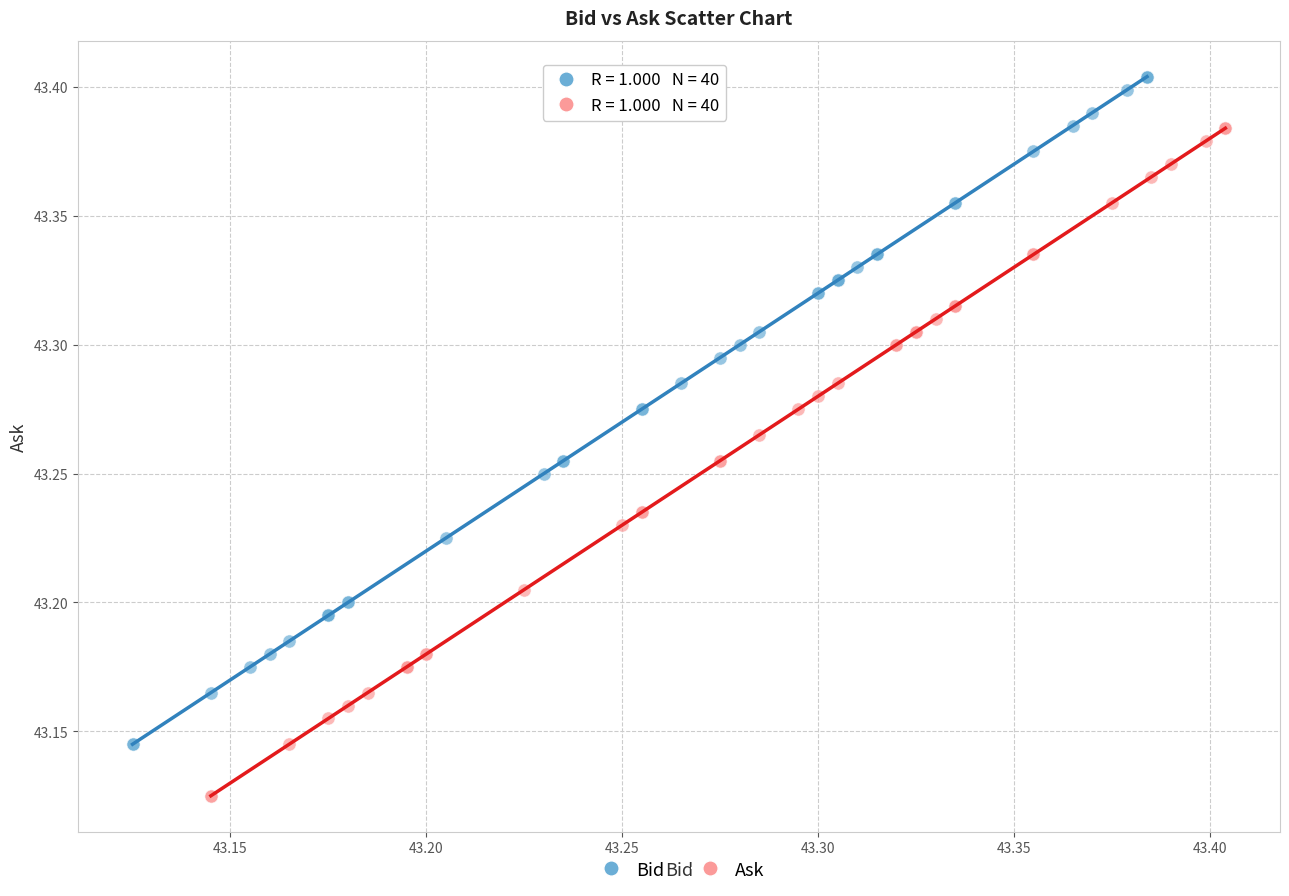

What are all the series names shown in the legend?

Bid, Ask